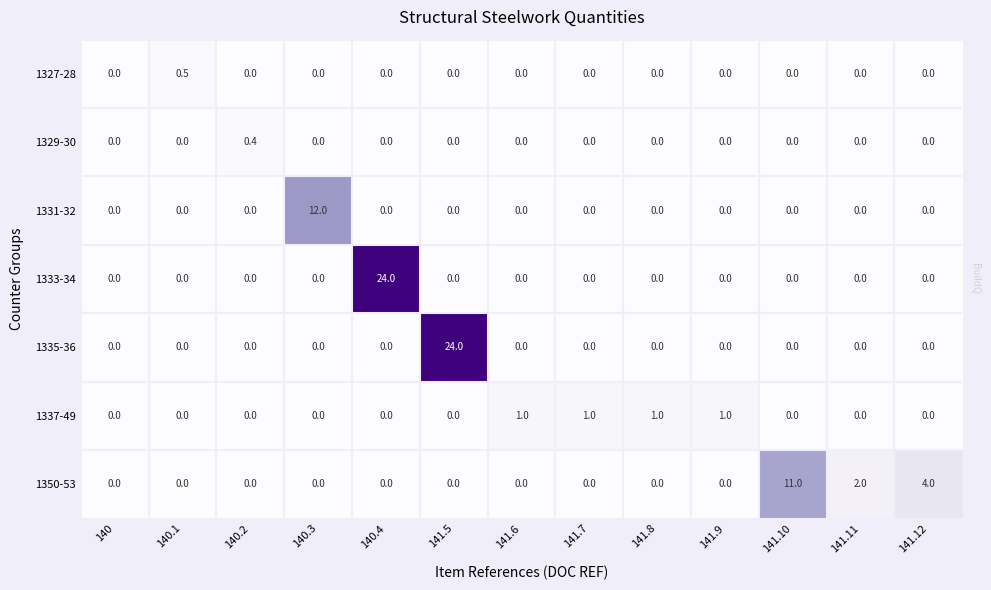

What is the sum of all 1333-34 values?

24.0